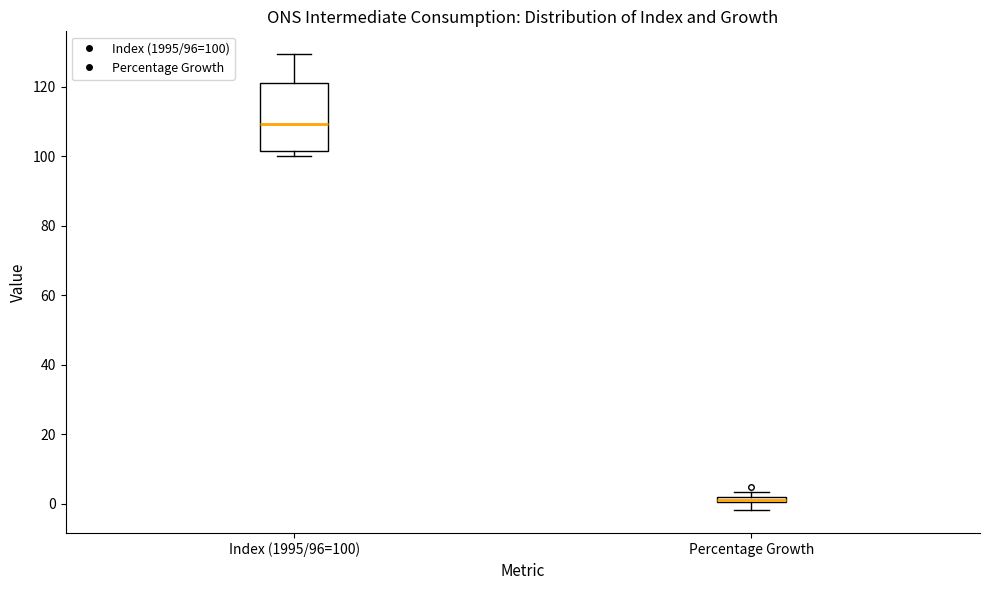

Where is the lower edge of the box for Percentage Growth on the y-axis? The values are not printed on the chart, so give them approximately, as read against the axis.

0